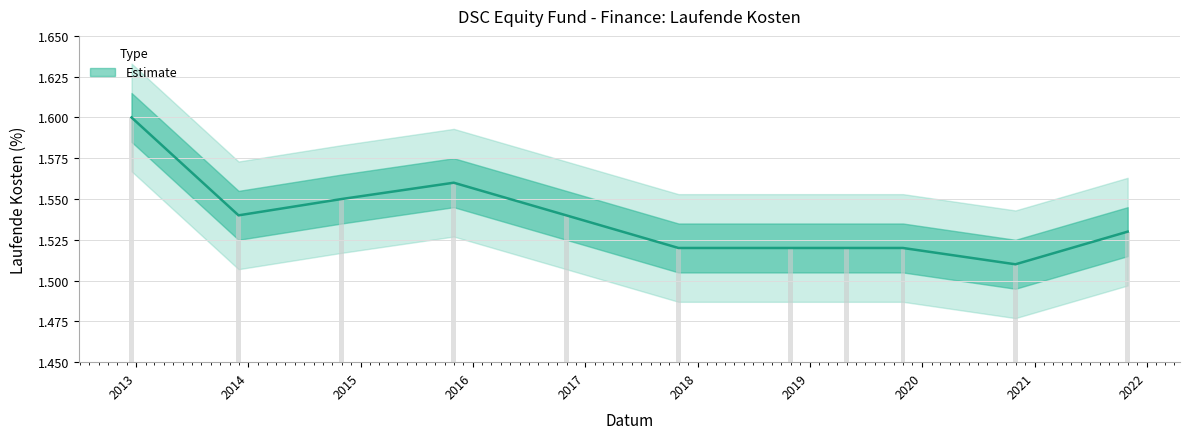

What is the maximum value shown in the chart?

1.6